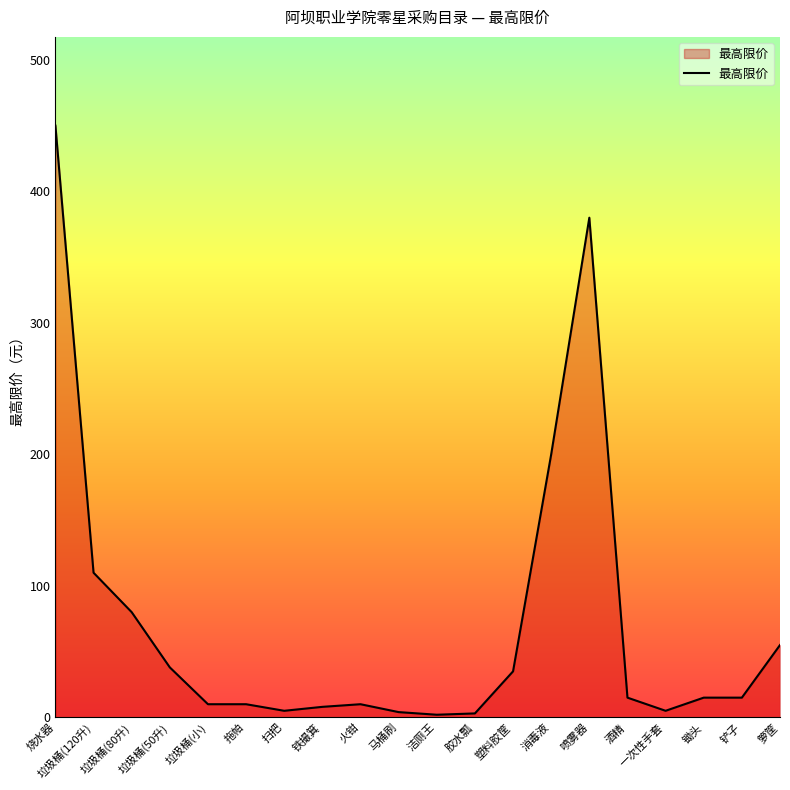

How many lines are shown in the chart?

1